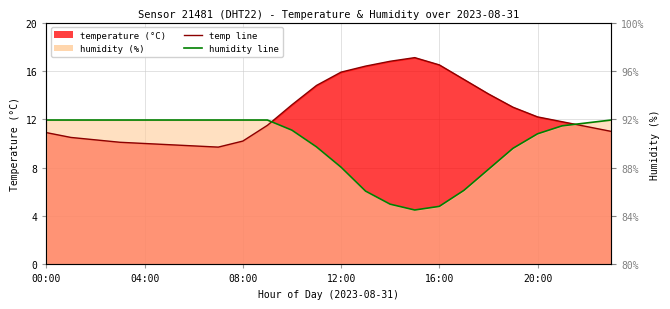

Between 08:00 and 23, which series saw the biggest shift?

temperature (line)